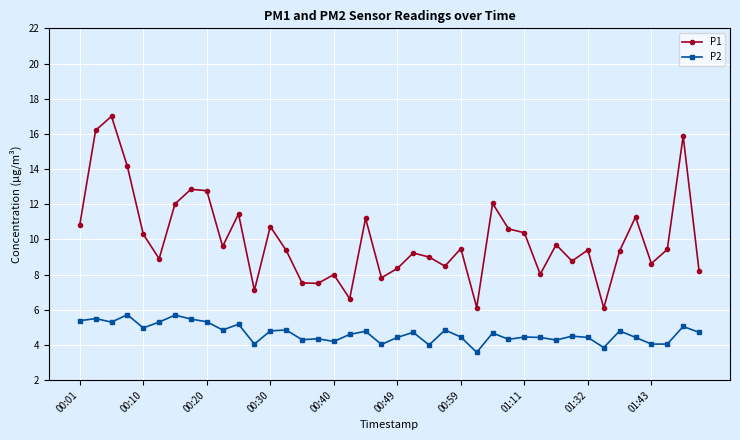

In P1, how many points are lower than both neighbors (excluding endpoints)?

12